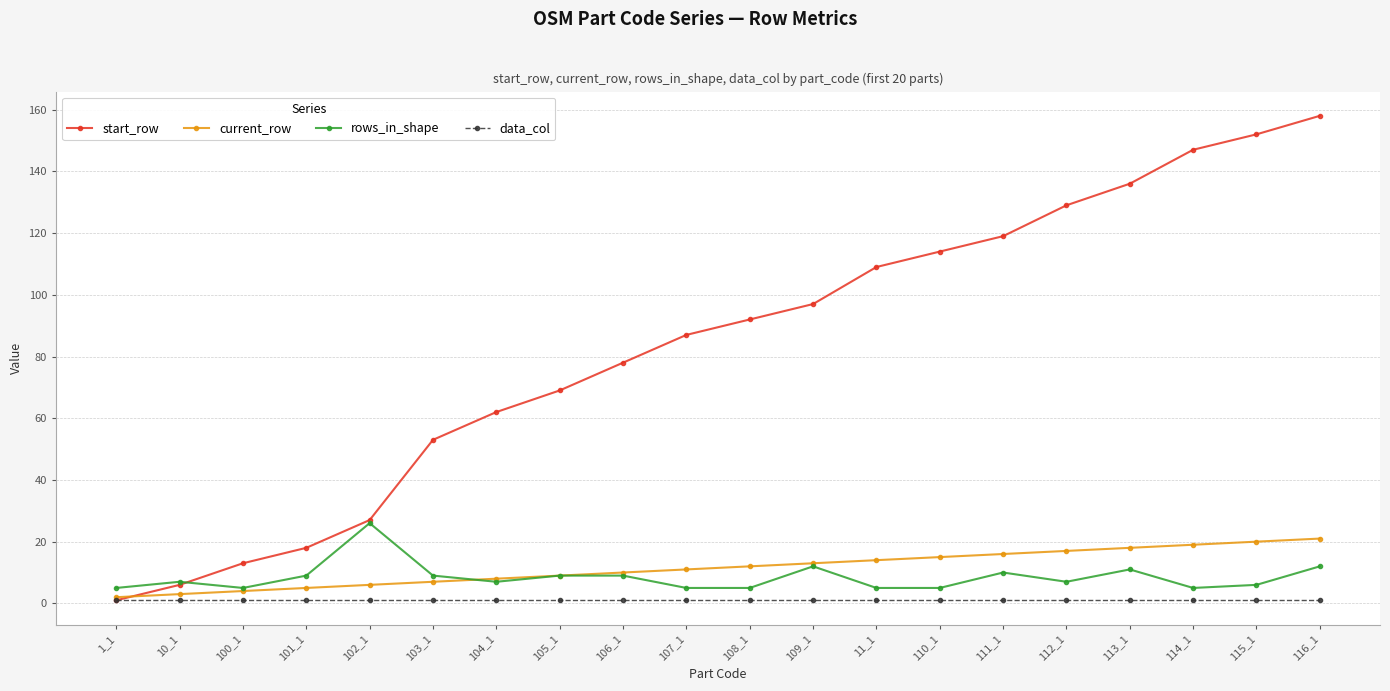

What is the total value across all series at 1_1?

9